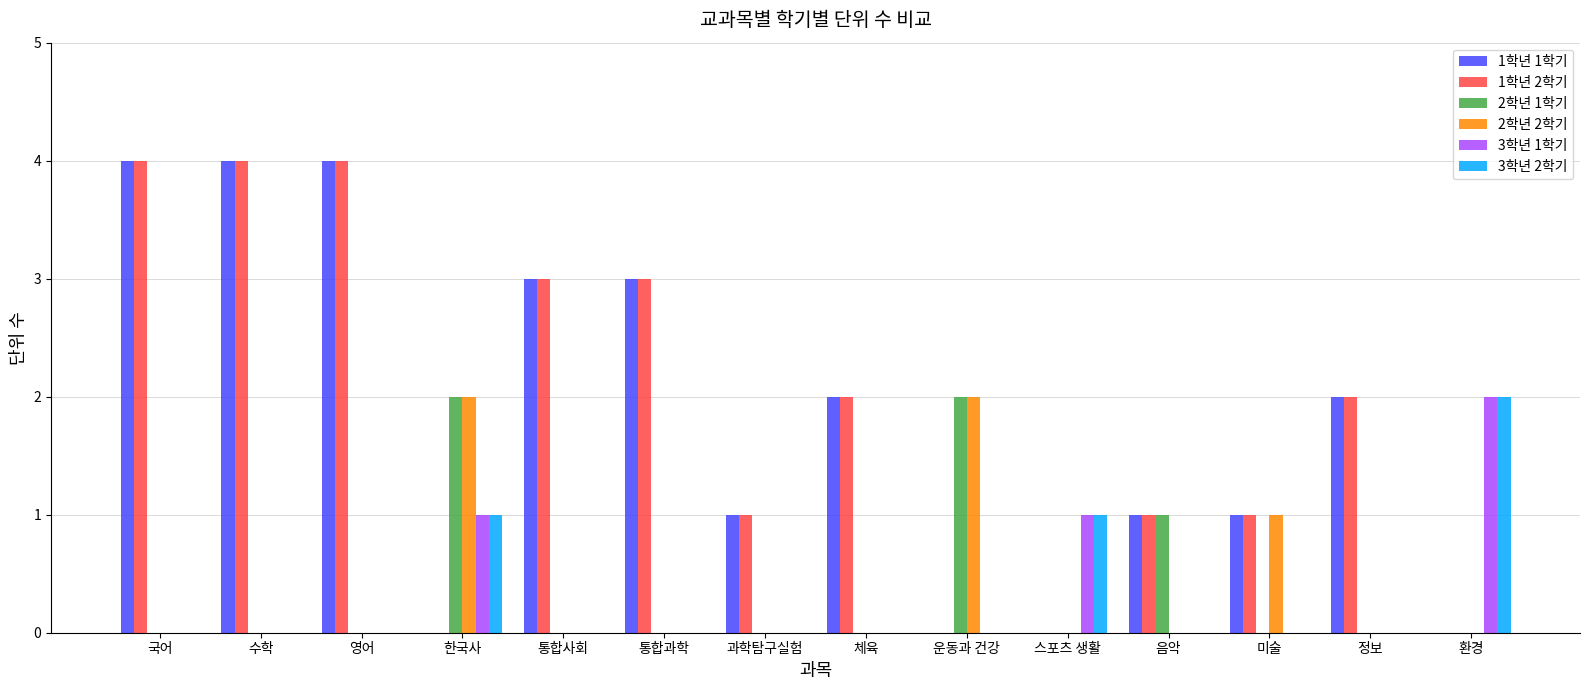

What is the highest value of the 3학년 1학기 series?

2